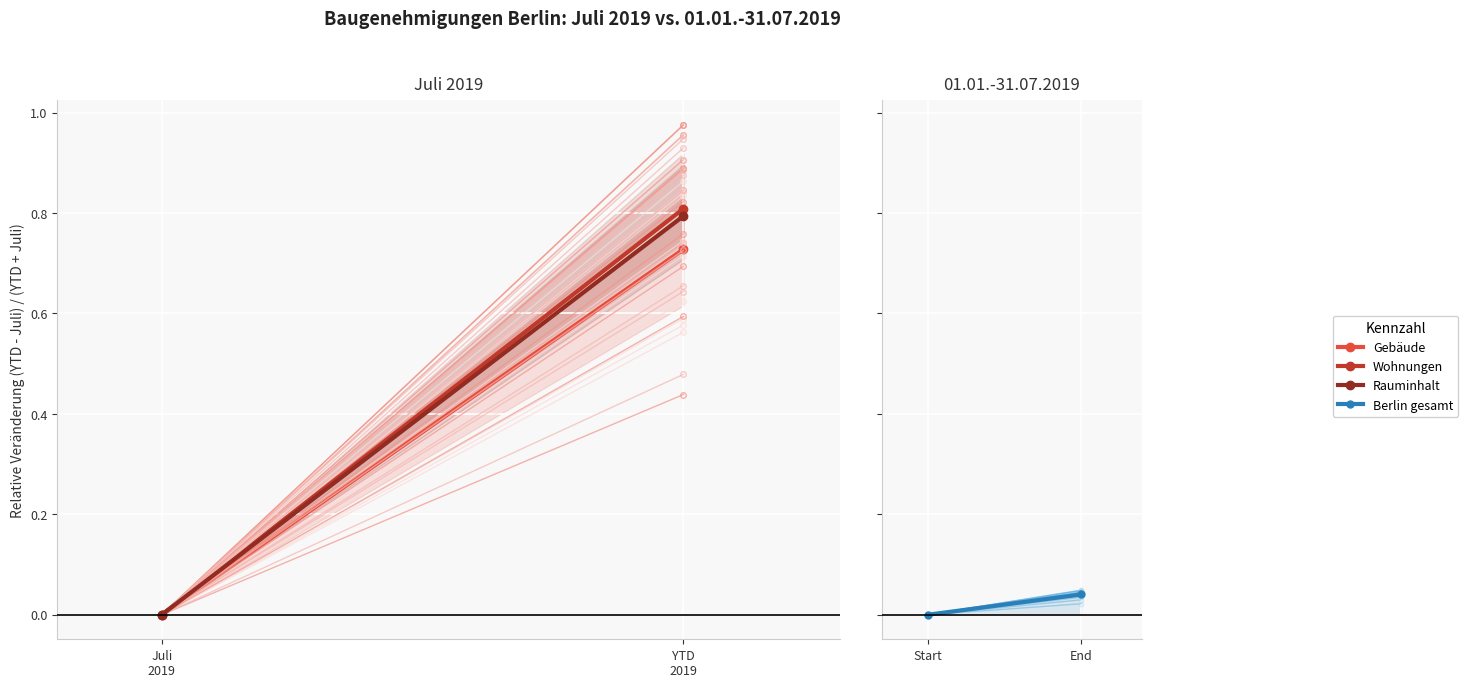

Which label corresponds to the smallest value in the chart?

Juli
2019